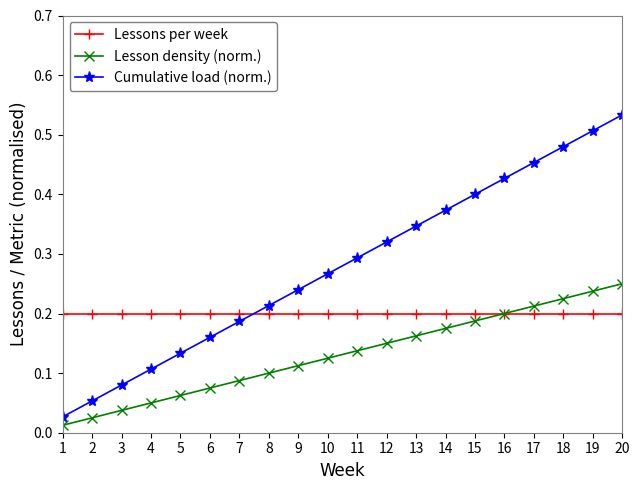

Which series has the largest range (max minus min)?

Cumulative load (norm.)